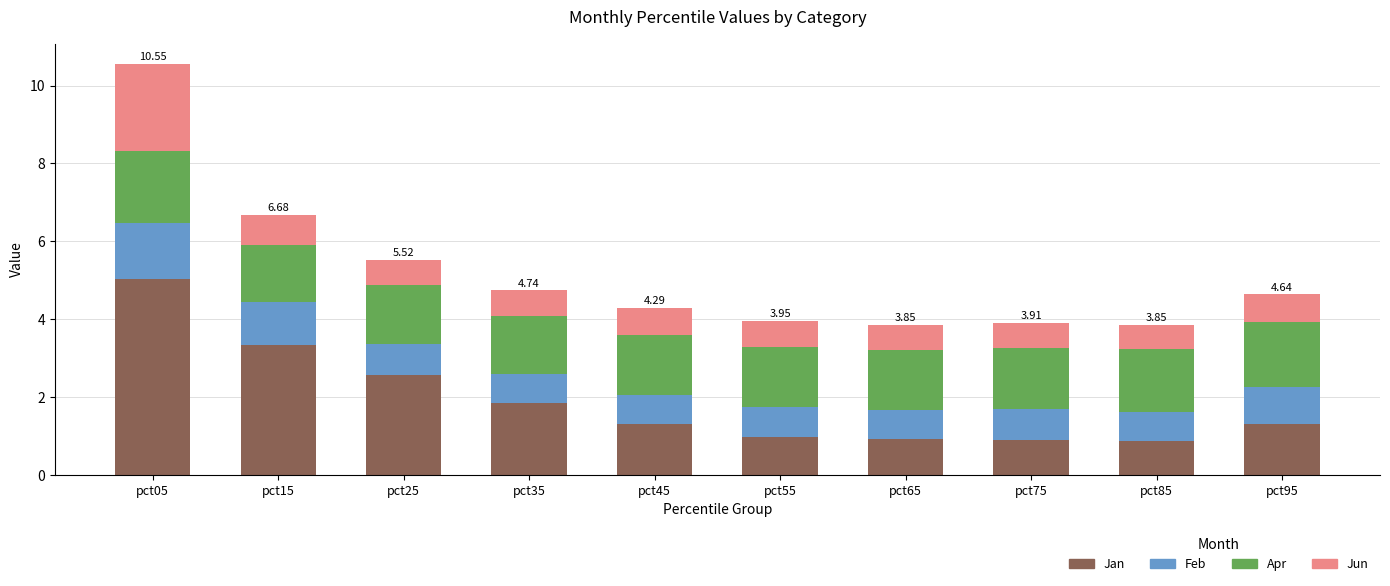

How many data points does each series have?

10